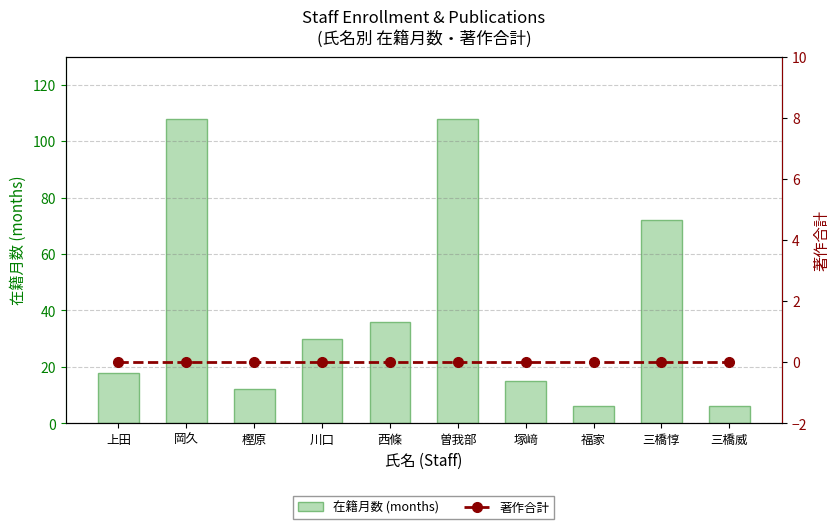

Is it true that 著作合計 equals 0 at 三橋威?

True